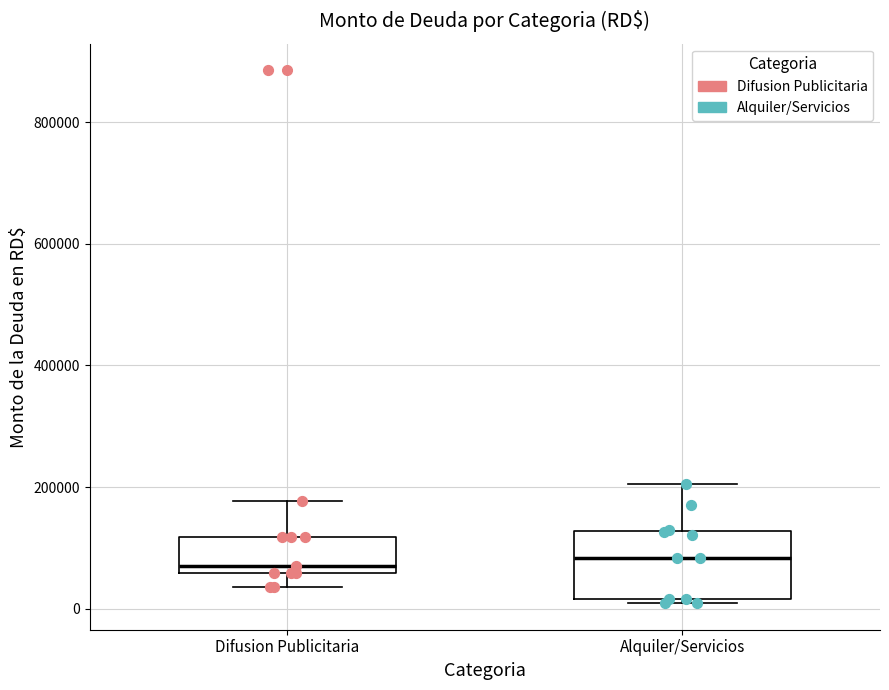

Where does the upper whisker of the box for Difusion Publicitaria end on the y-axis? The values are not printed on the chart, so give them approximately, as read against the axis.

180000